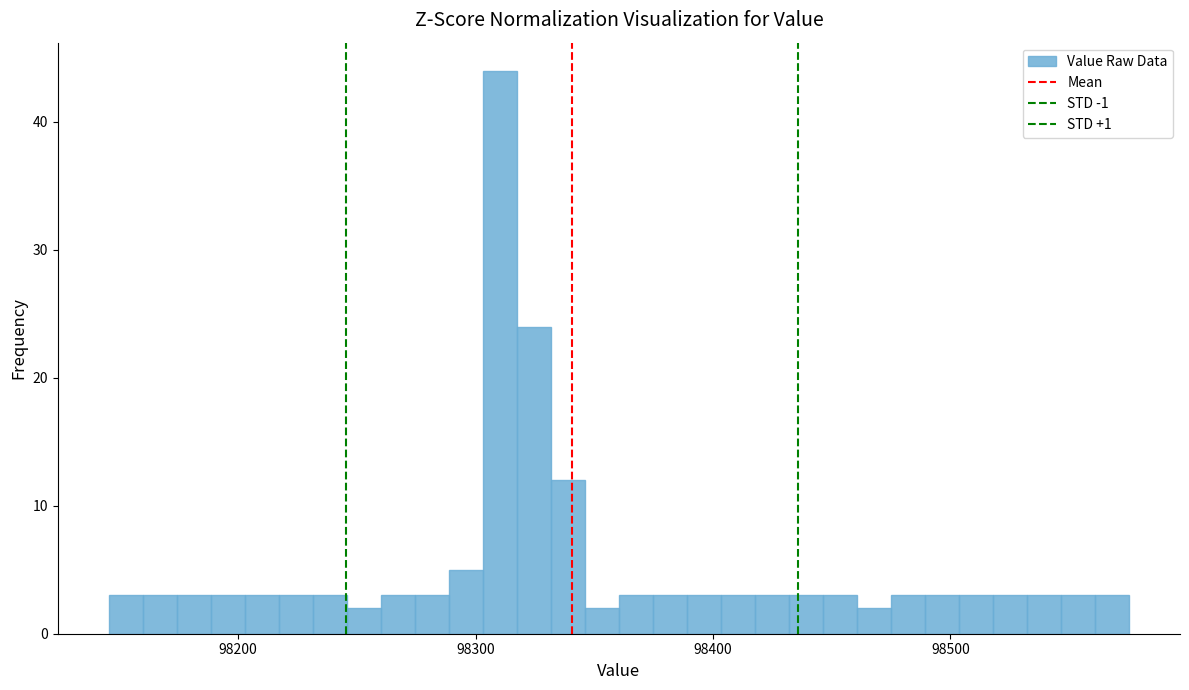

Read against the x-axis, roughly where is the centre of the tallest bar?

98310